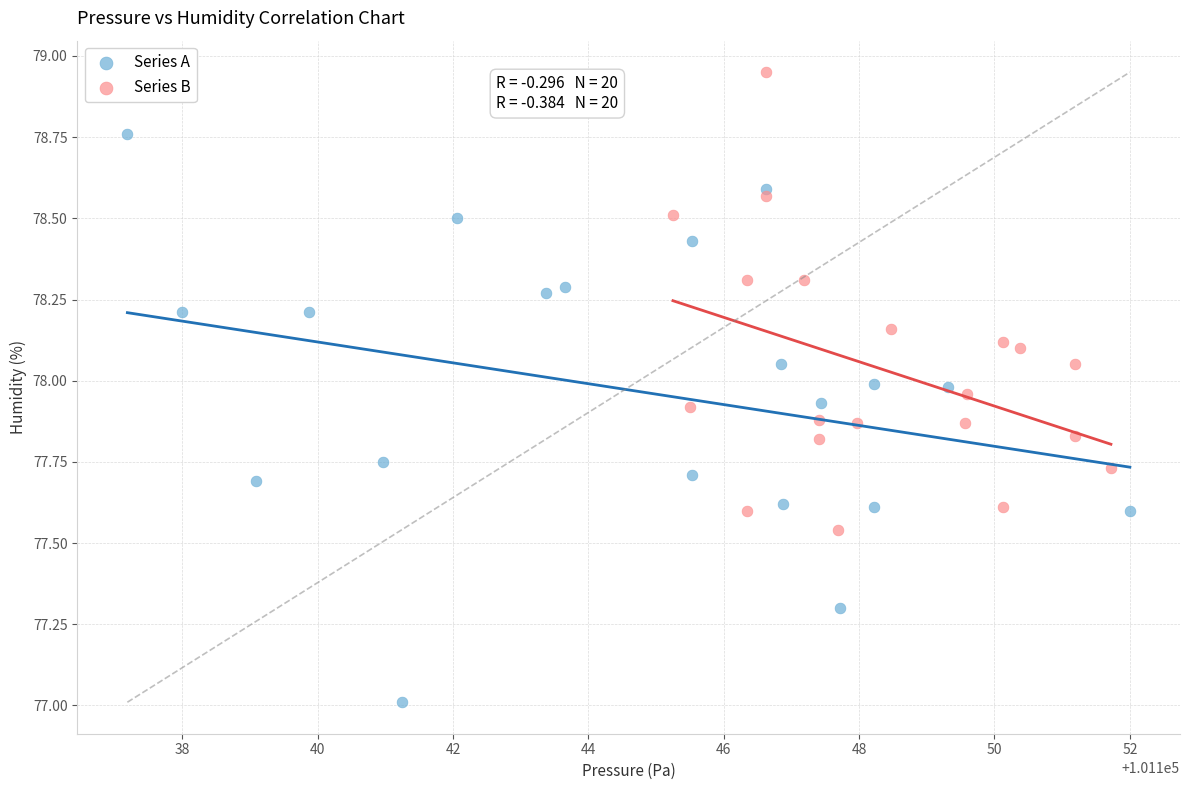

Which series contains the highest Y value?

Series B